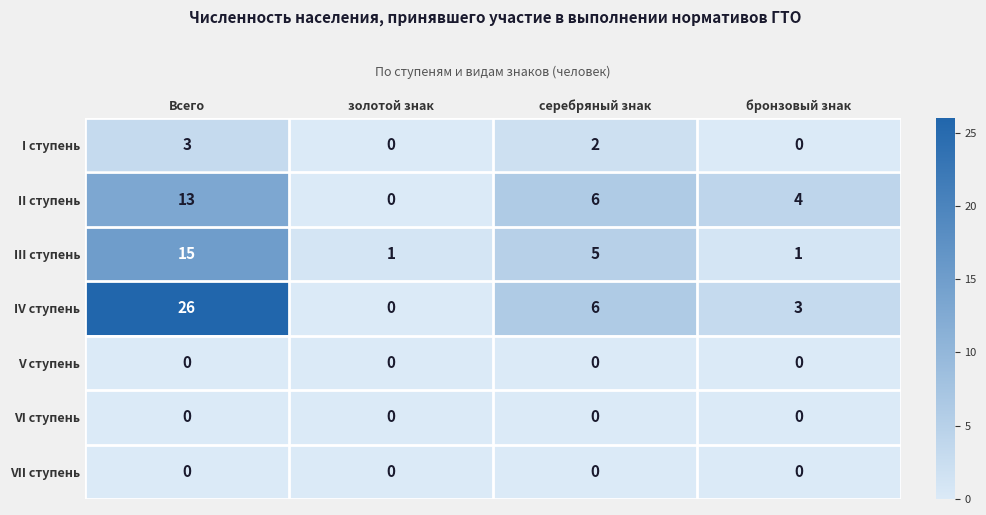

Reading left to right, extract all data points from this chart.

I ступень: Всего=3	золотой знак=0	серебряный знак=2	бронзовый знак=0
II ступень: Всего=13	золотой знак=0	серебряный знак=6	бронзовый знак=4
III ступень: Всего=15	золотой знак=1	серебряный знак=5	бронзовый знак=1
IV ступень: Всего=26	золотой знак=0	серебряный знак=6	бронзовый знак=3
V ступень: Всего=0	золотой знак=0	серебряный знак=0	бронзовый знак=0
VI ступень: Всего=0	золотой знак=0	серебряный знак=0	бронзовый знак=0
VII ступень: Всего=0	золотой знак=0	серебряный знак=0	бронзовый знак=0